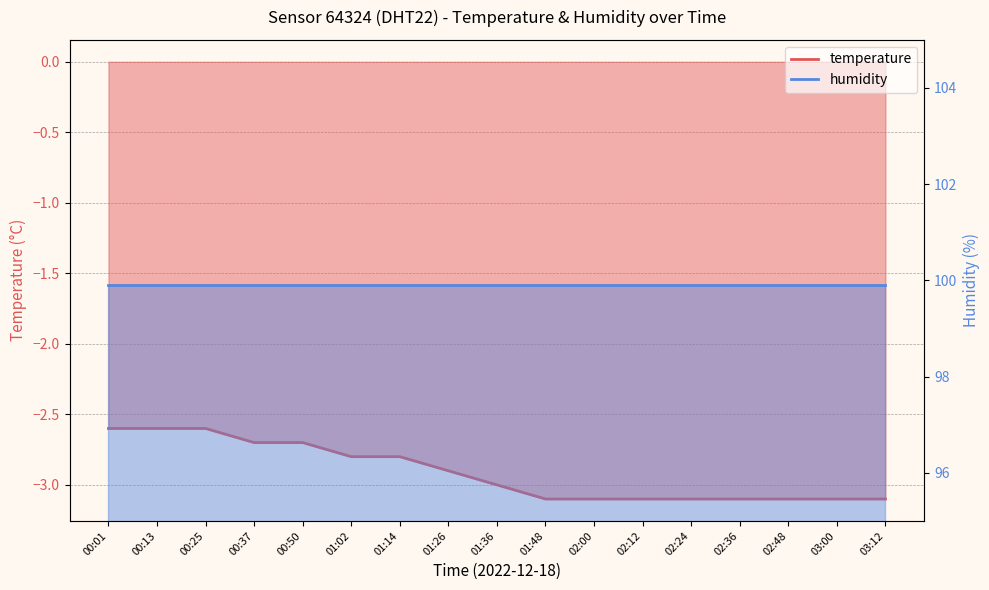

Where is the data nearest to the value -2?

00:01